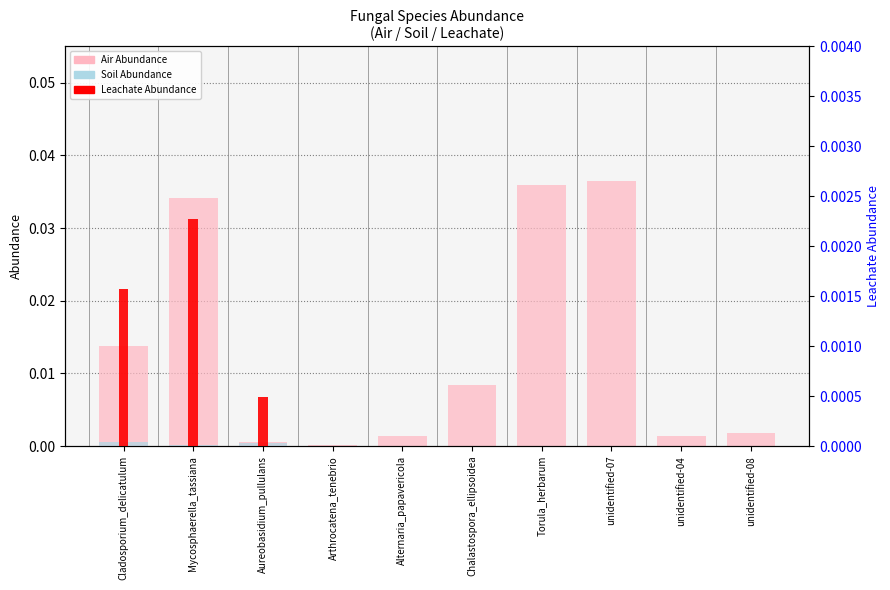

At how many categories does at least one series exceed 0?

10